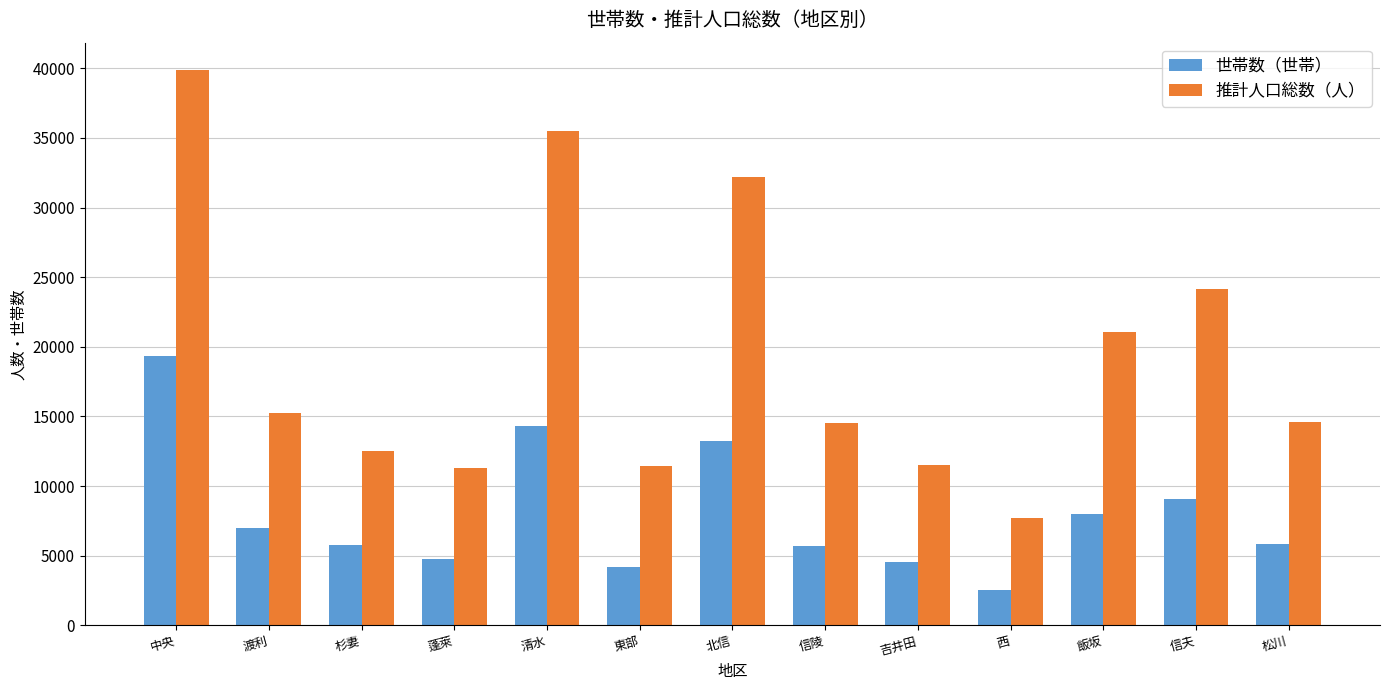

What is the difference between the highest and lowest values at 信陵?

8835